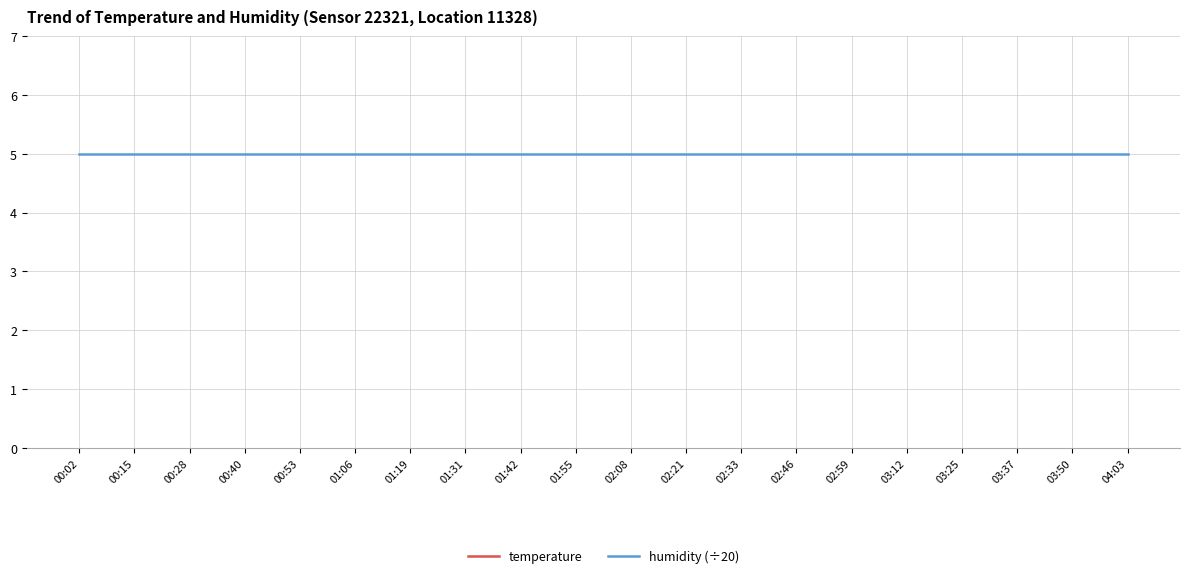

Reading left to right, transcribe all the data shown in this chart.

temperature: 14.0	13.9	13.9	13.9	13.9	13.9	13.8	13.7	13.8	13.8	13.8	13.7	13.6	13.6	13.6	13.6	13.5	13.5	13.5	13.5
humidity (÷20): 5.0	5.0	5.0	5.0	5.0	5.0	5.0	5.0	5.0	5.0	5.0	5.0	5.0	5.0	5.0	5.0	5.0	5.0	5.0	5.0